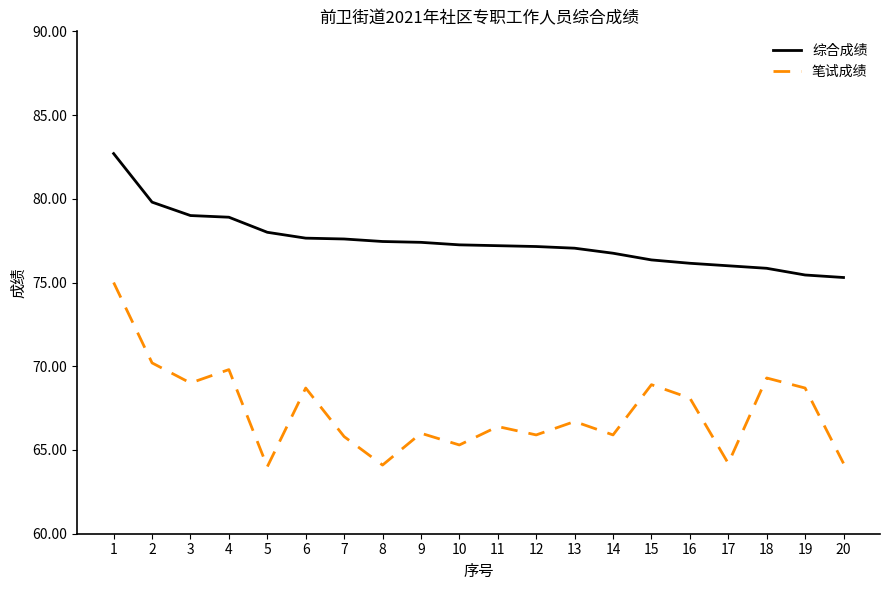

Does the chart have visible grid lines?

No